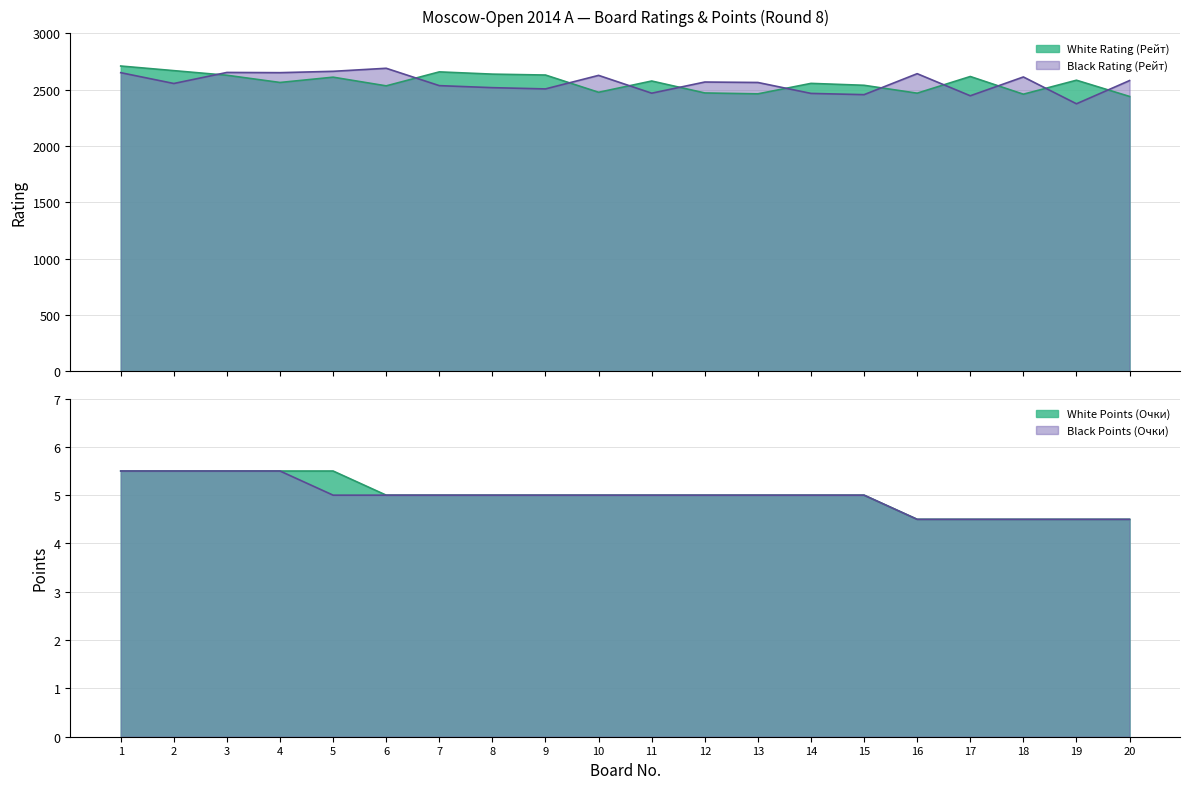

At how many categories does at least one series exceed 1712?

20